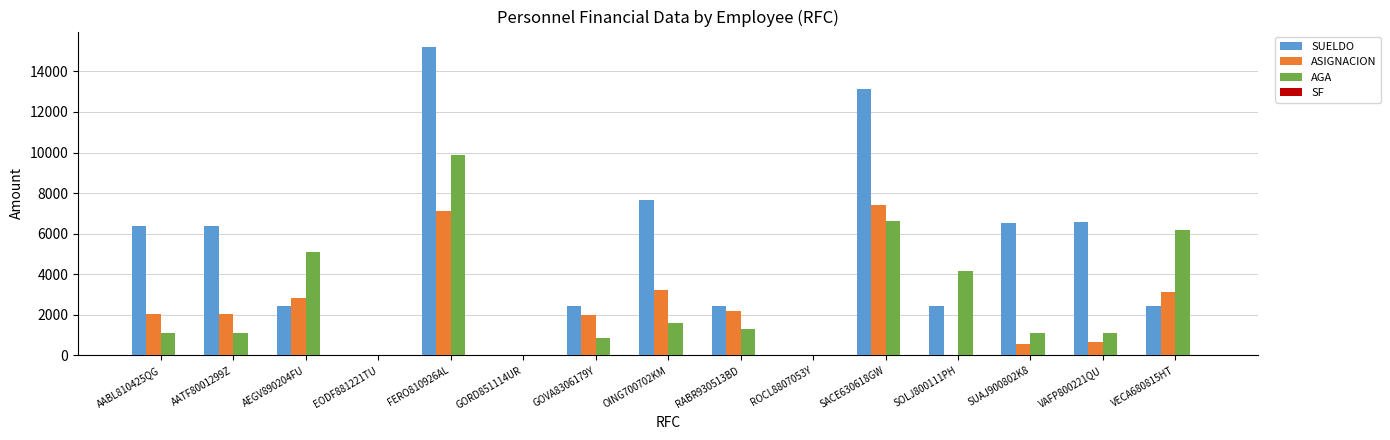

What is the greatest value displayed?

15201